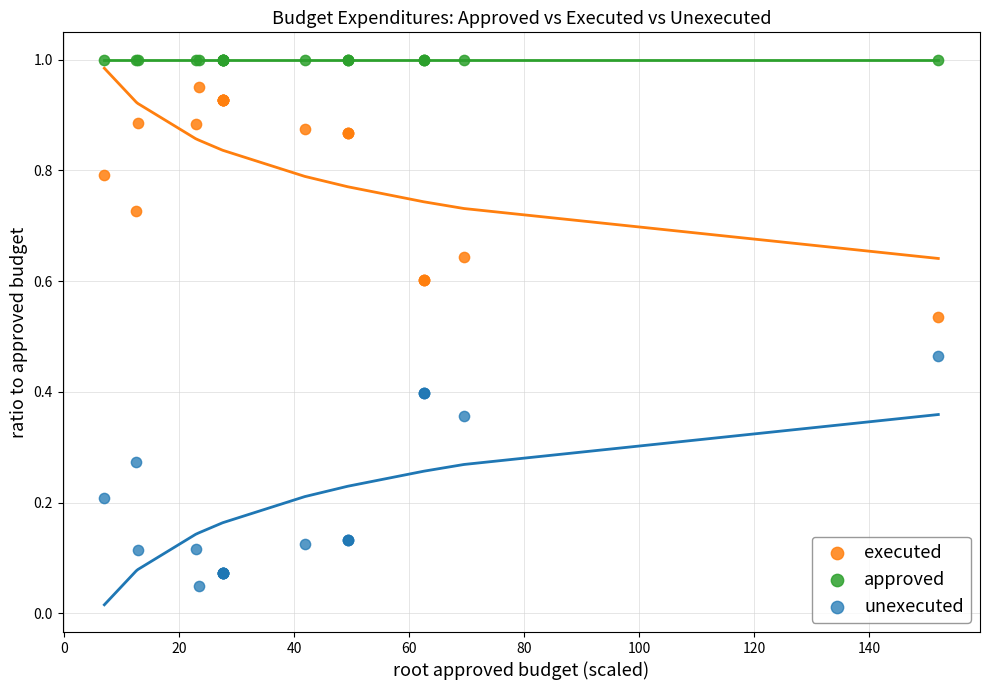

Which series contains the lowest Y value?

unexecuted